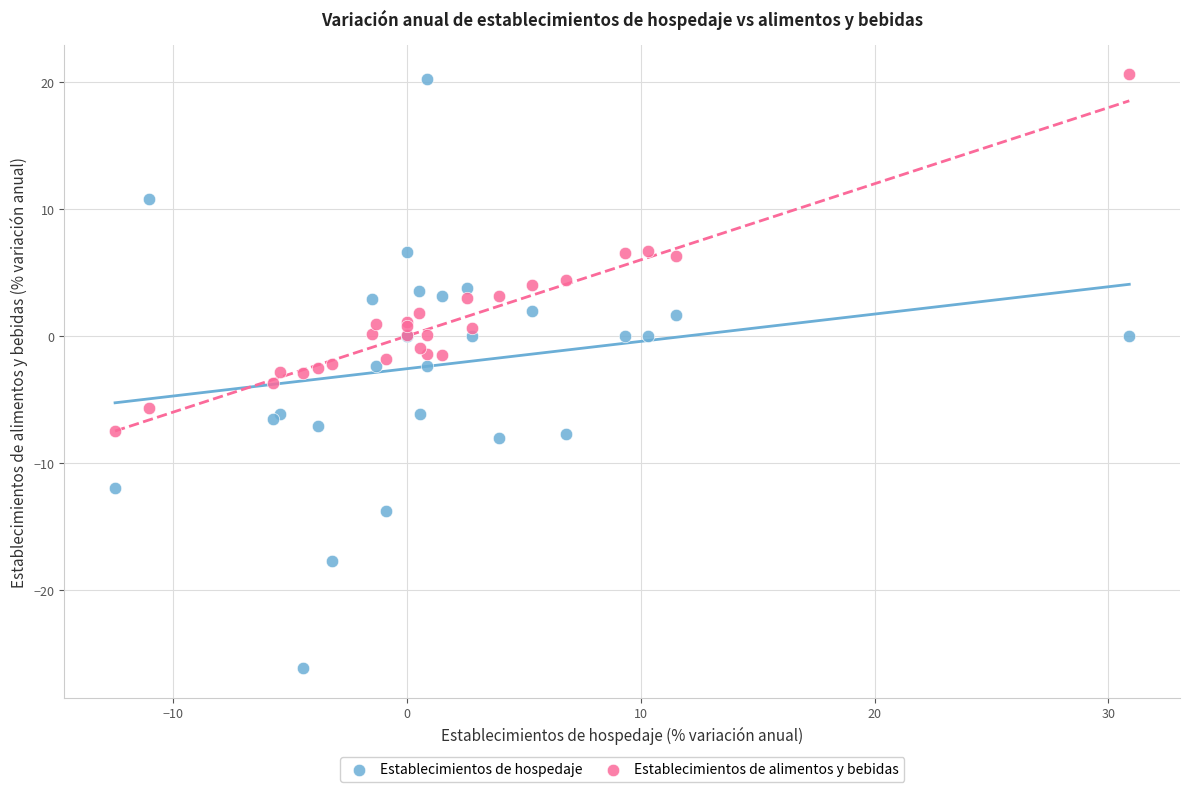

Which series reaches the minimum Y coordinate?

Establecimientos de hospedaje